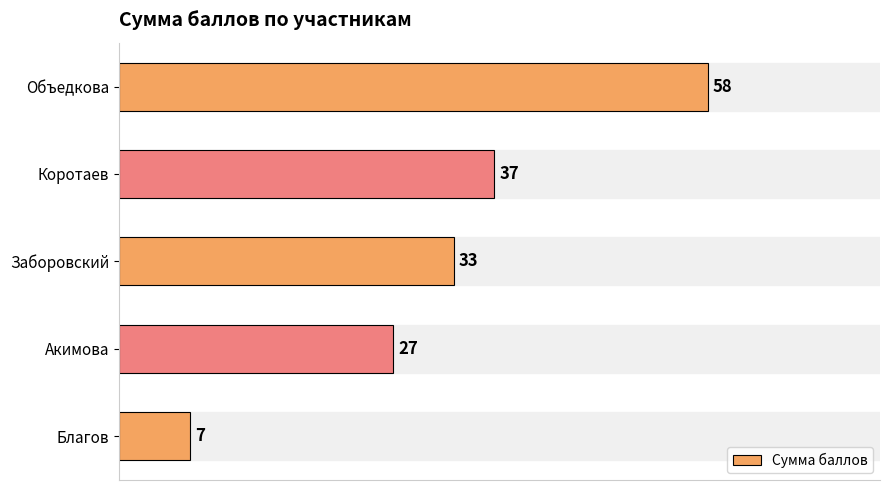

Which has a higher value, Акимова or Объедкова?

Объедкова